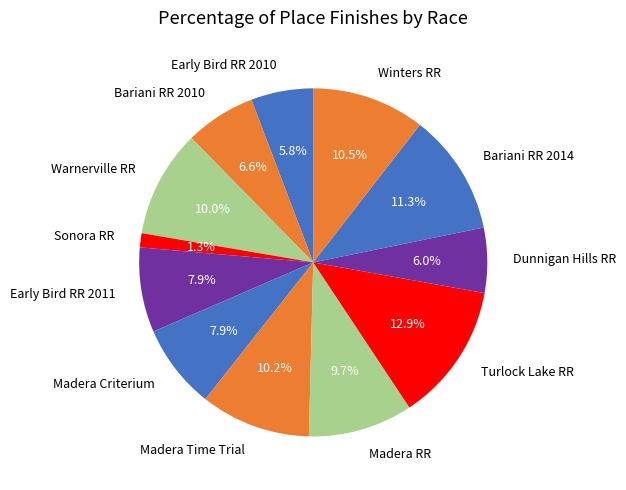

To the nearest percent, what is the difference between the largest and smallest slice percentages?

12%